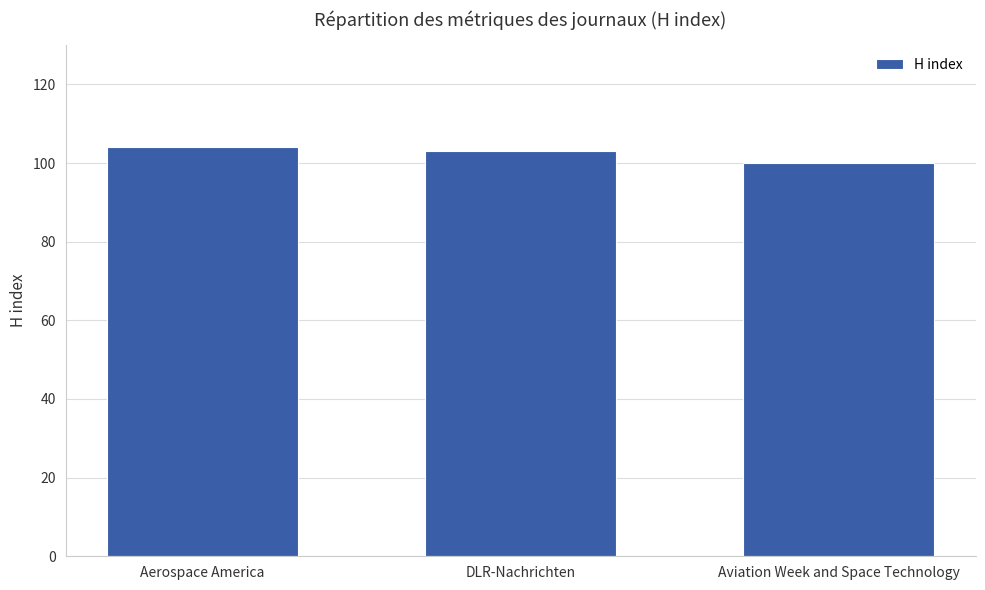

True or false: the data shows 104 at Aerospace America.

True